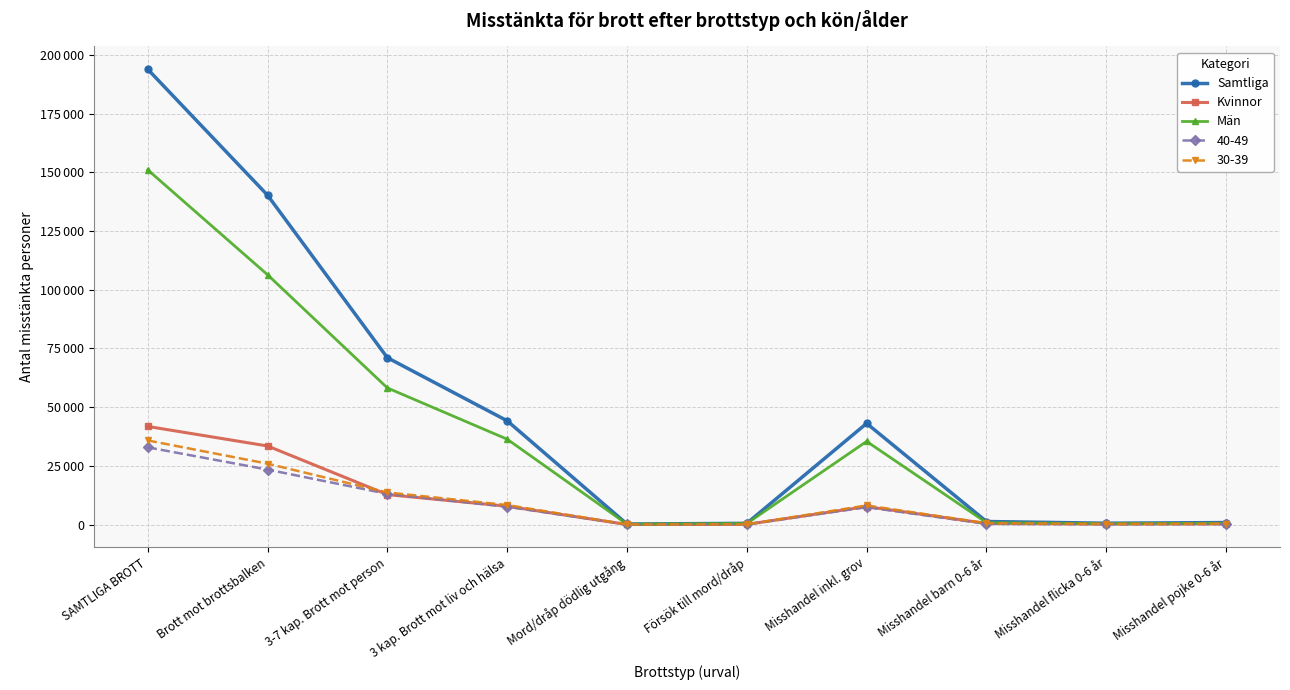

What is the minimum value for Män?

188